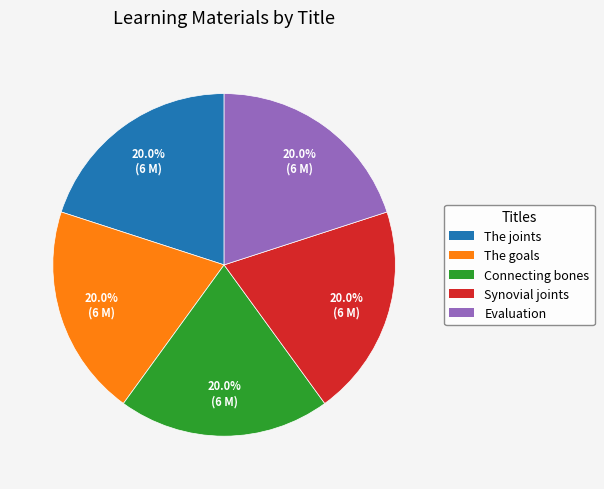

True or false: The joints accounts for 26% of the total.

False